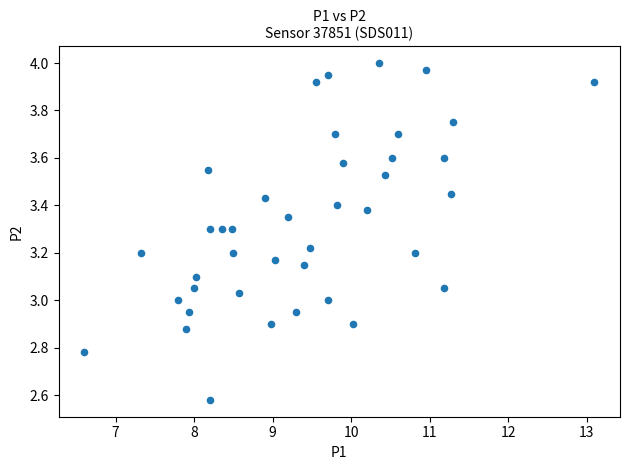

What is the range of X values (max minus min)?

6.5